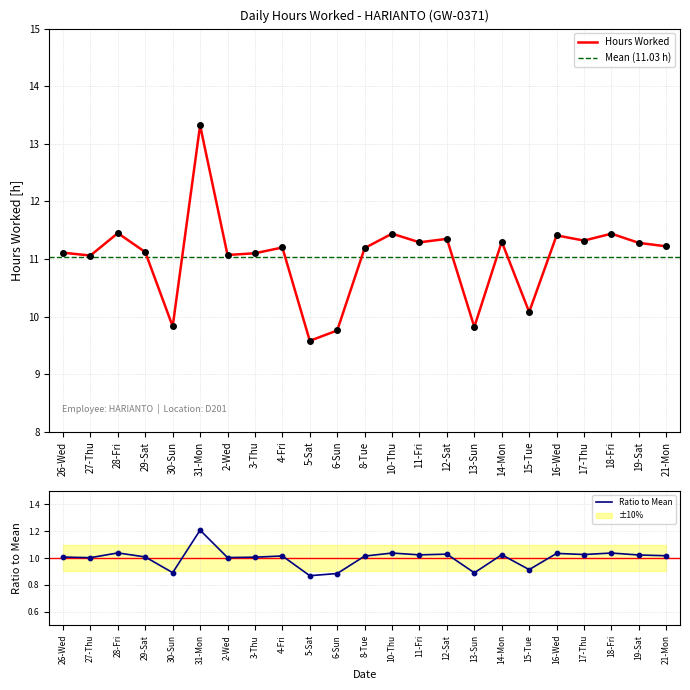

What is the ratio of the value at 14-Mon to the value at 29-Sat?

1.0